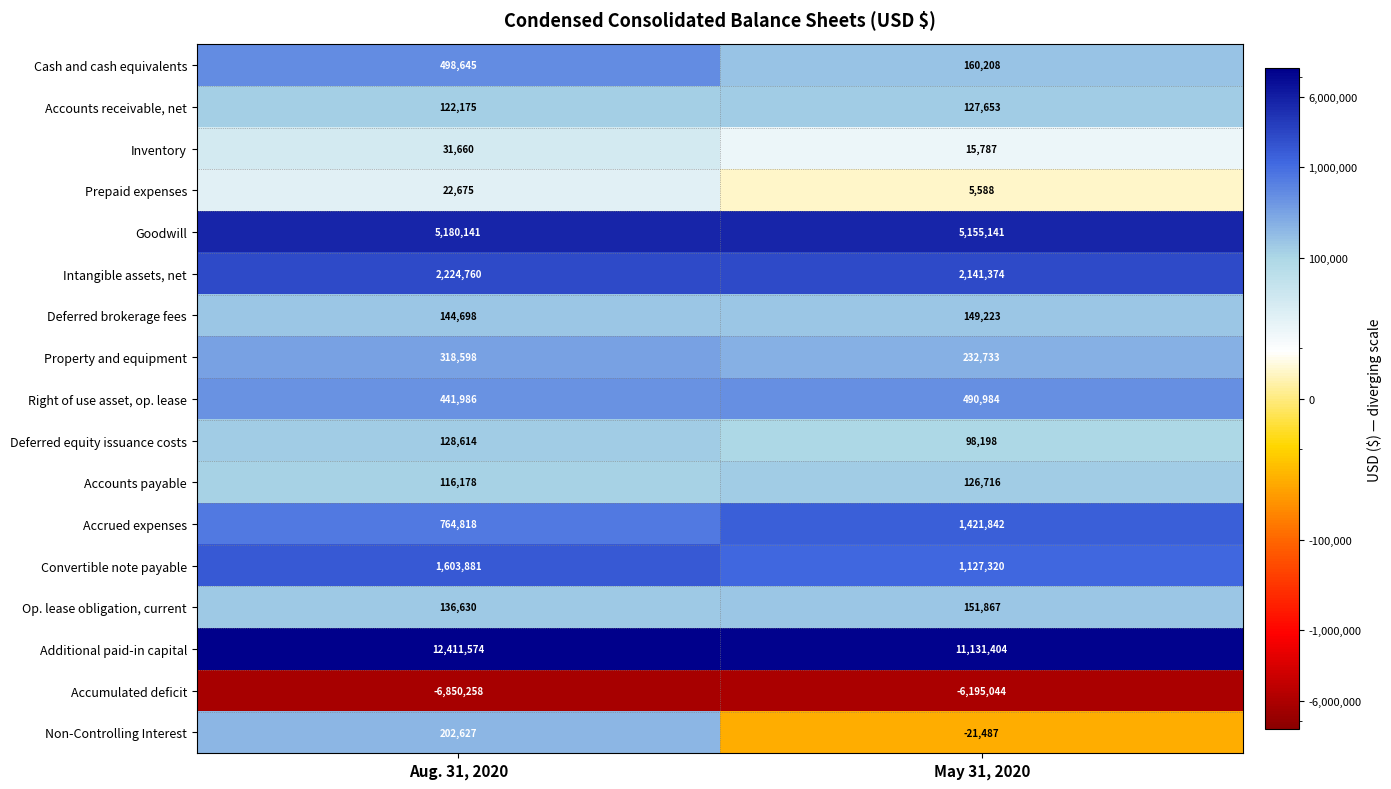

What is the sum of all Inventory values?

47447